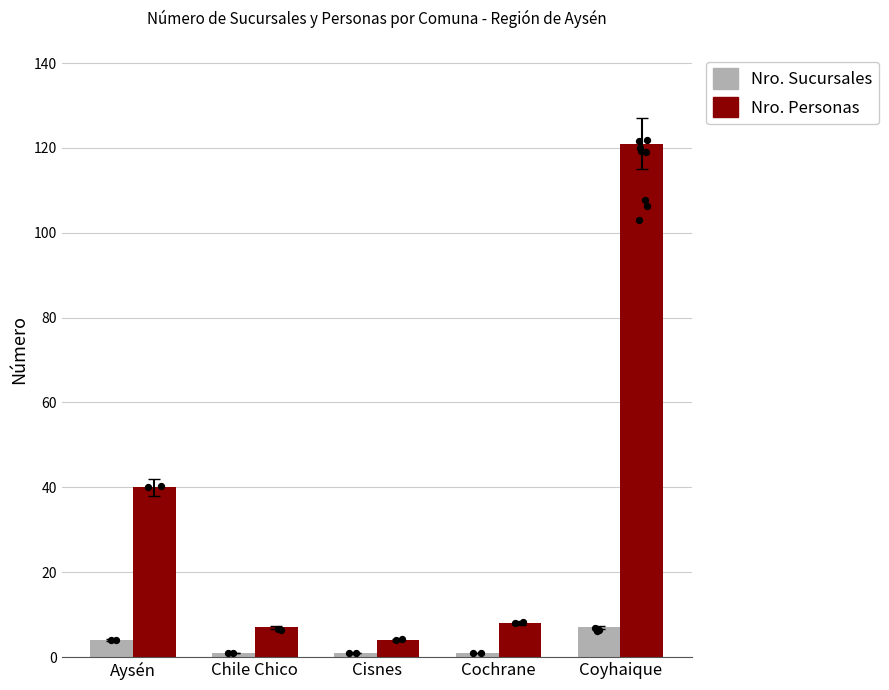

What is the total value across all series at Chile Chico?

8